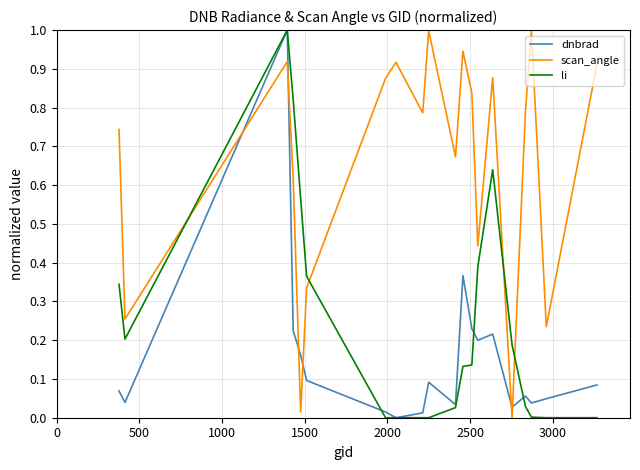

What is the greatest value displayed?

1.0